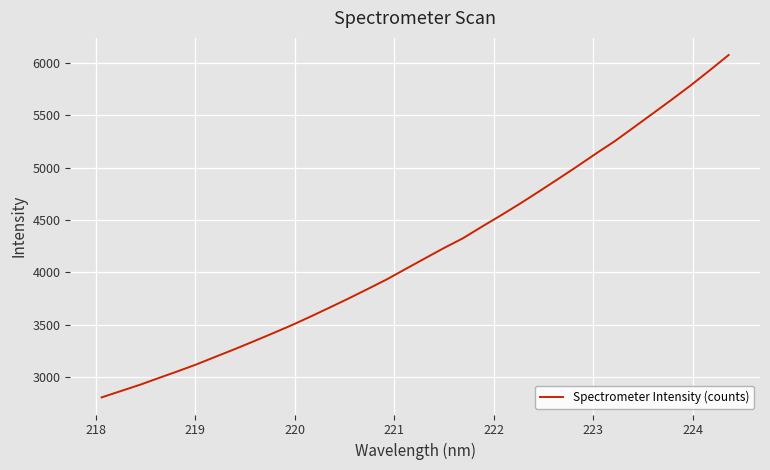

What is the difference between the second highest and minimum values?

3125.9